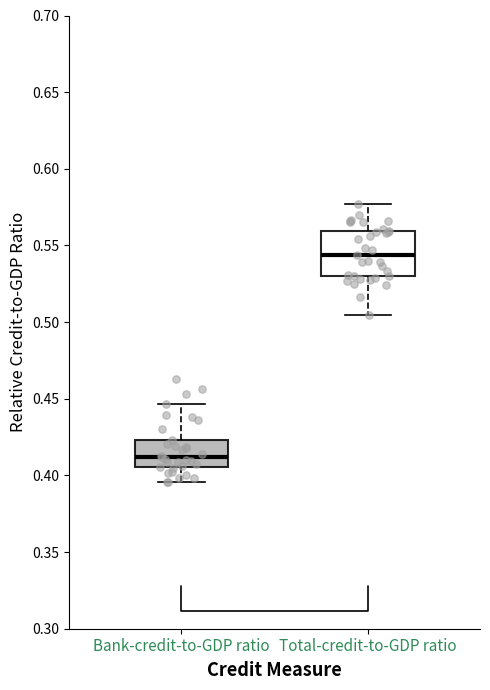

Which box has the highest median line?

Total-credit-to-GDP ratio